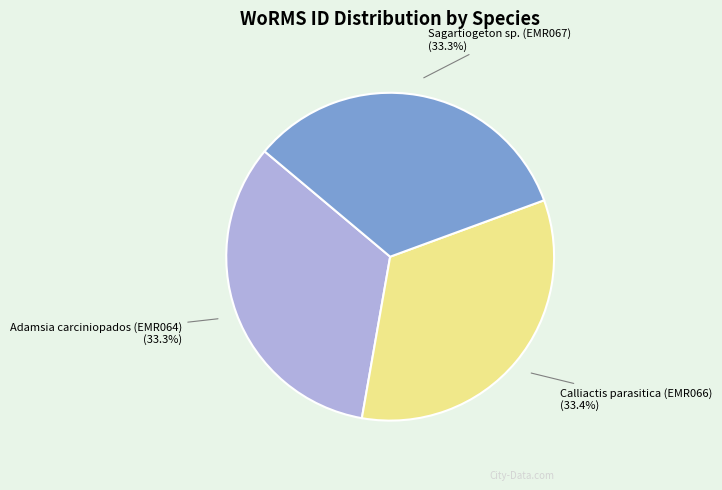

Is there a majority slice in this chart?

No